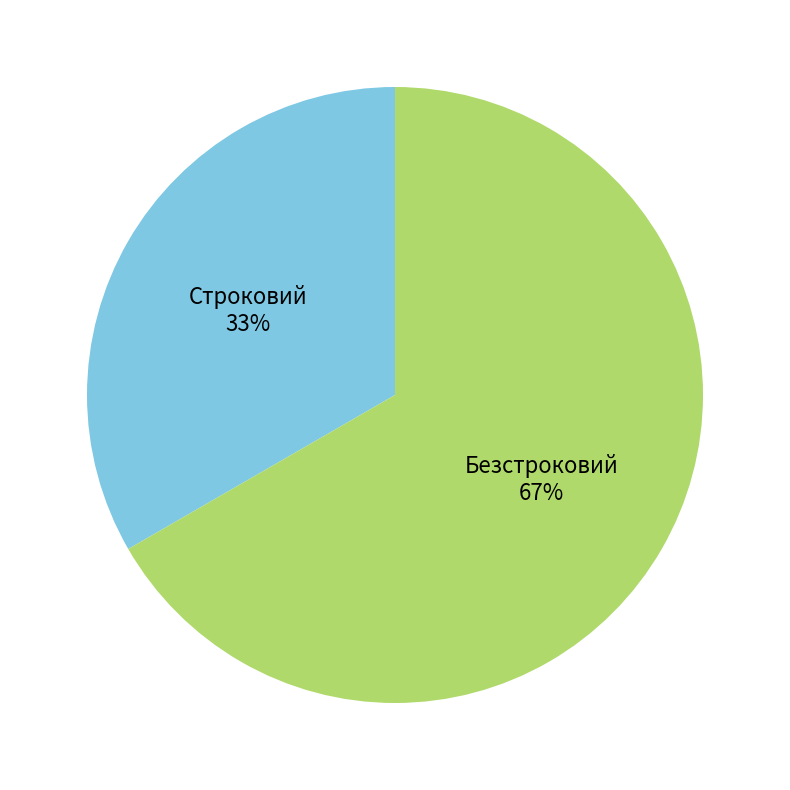

Does Безстроковий account for over 50% of the chart?

Yes